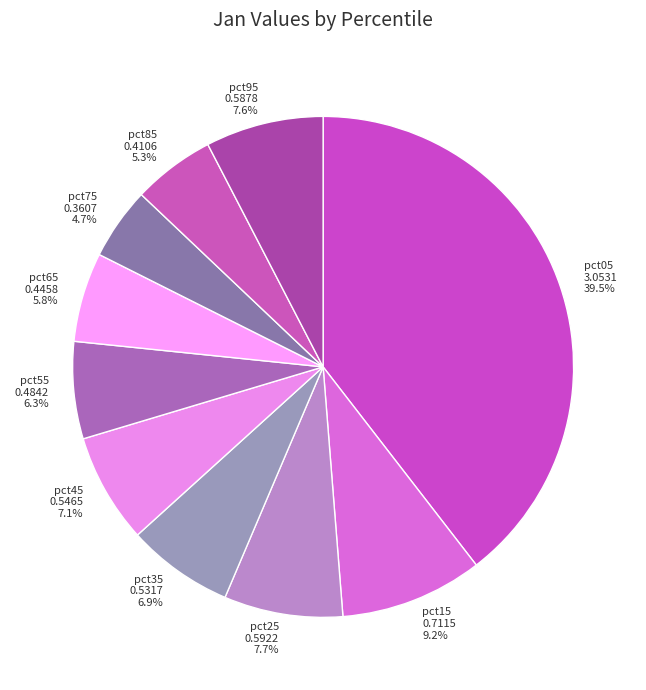

Is it true that pct15 is 1% of the pie?

False